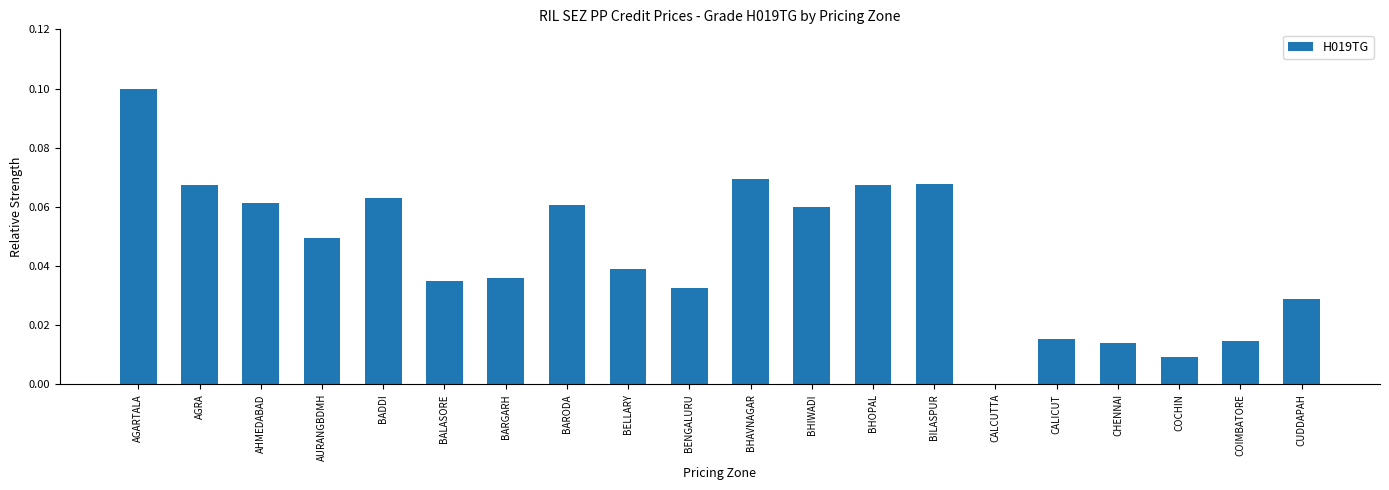

Which category has the highest value across all series?

AGARTALA